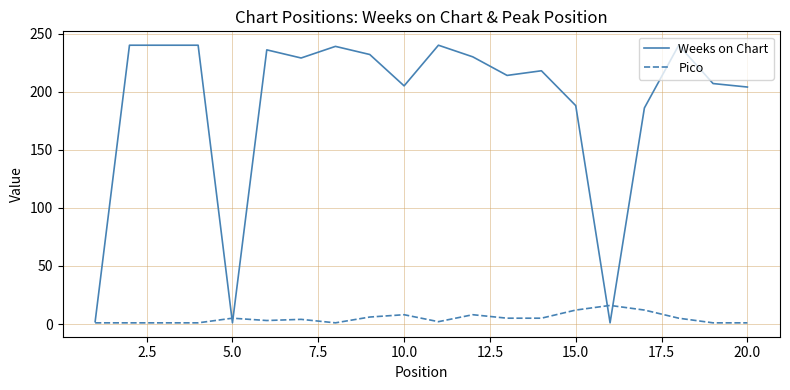

List the series in order of their overall mean, lowest first.

Pico, Weeks on Chart